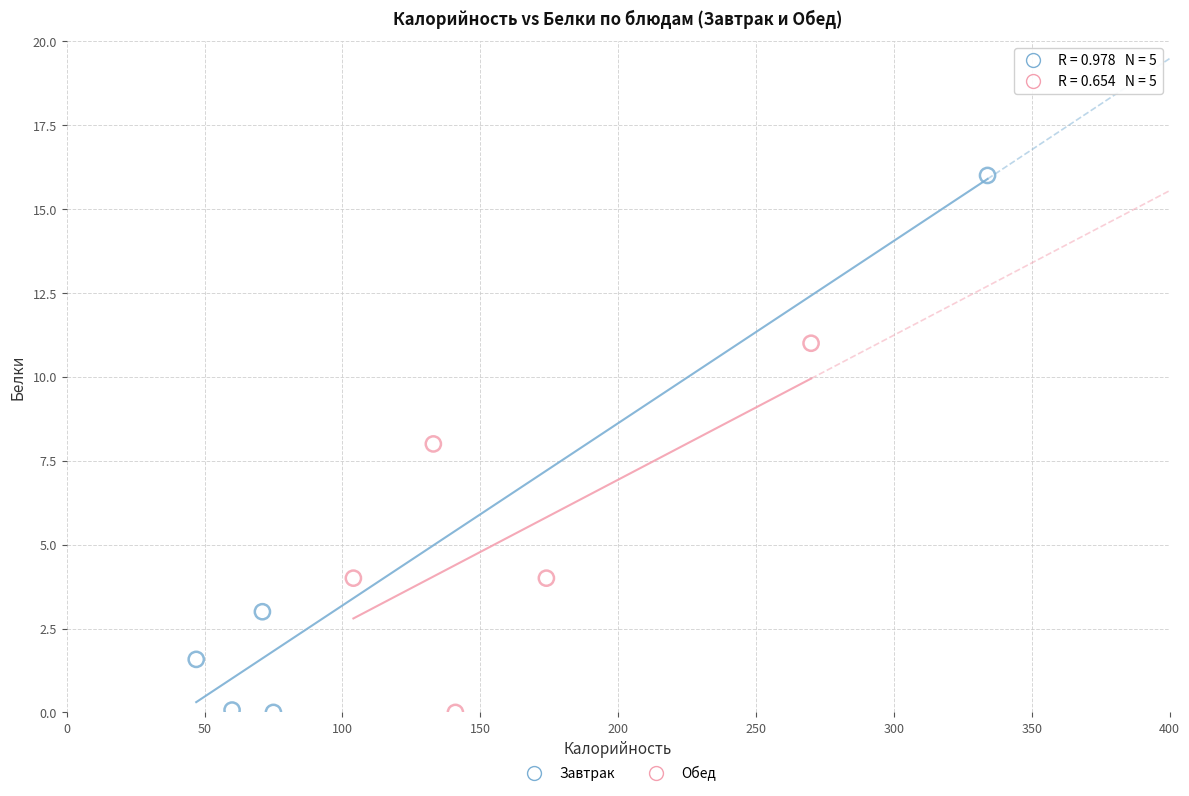

Which series has the widest spread of Y values?

Завтрак